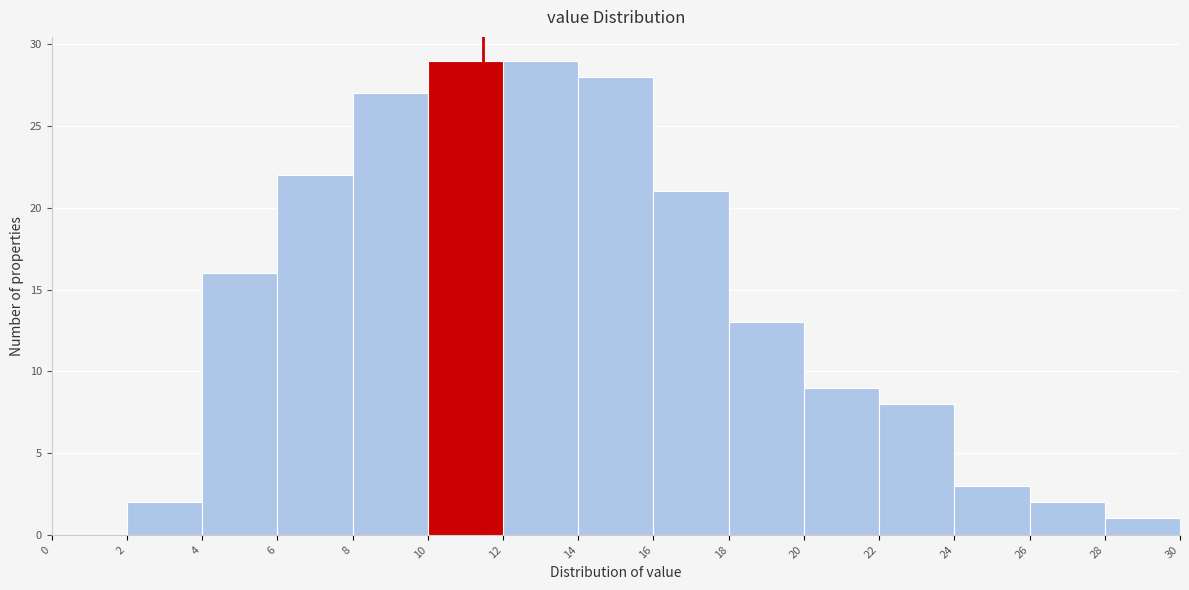

Reading left to right, list every bar in this chart as the range it spans on the x-axis followed by its height. The values are not printed on the chart, so give them approximately, as read against the axis.

0 to 2: 0
2 to 4: 2
4 to 6: 16
6 to 8: 22
8 to 10: 27
10 to 12: 29
12 to 14: 29
14 to 16: 28
16 to 18: 21
18 to 20: 13
20 to 22: 9
22 to 24: 8
24 to 26: 3
26 to 28: 2
28 to 30: 1